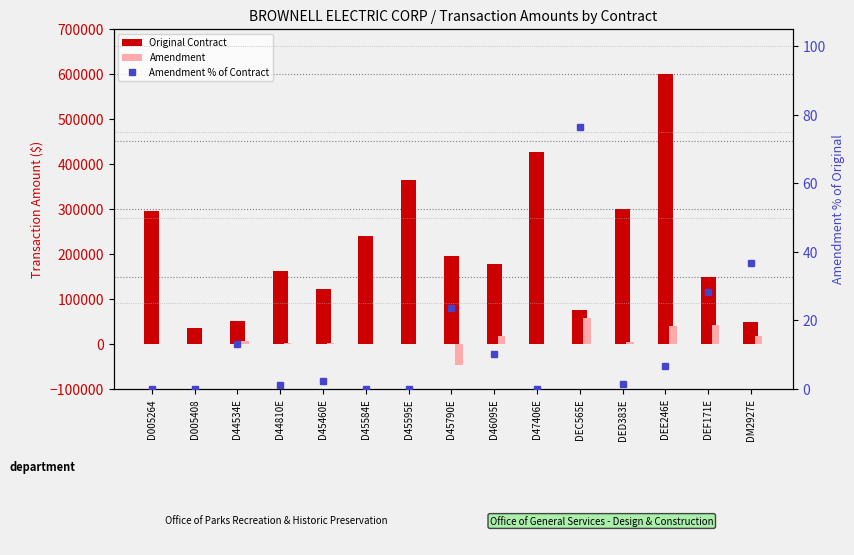

Read the Original Contract value at D44534E.

50100.0